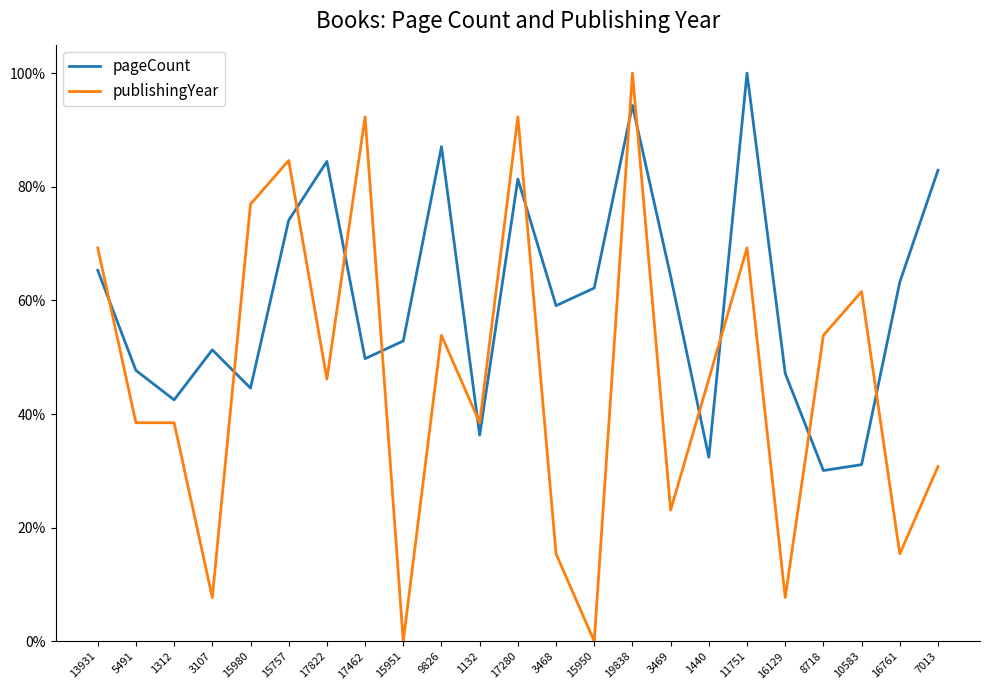

True or false: pageCount has more than 1 points higher than both neighbors.

True